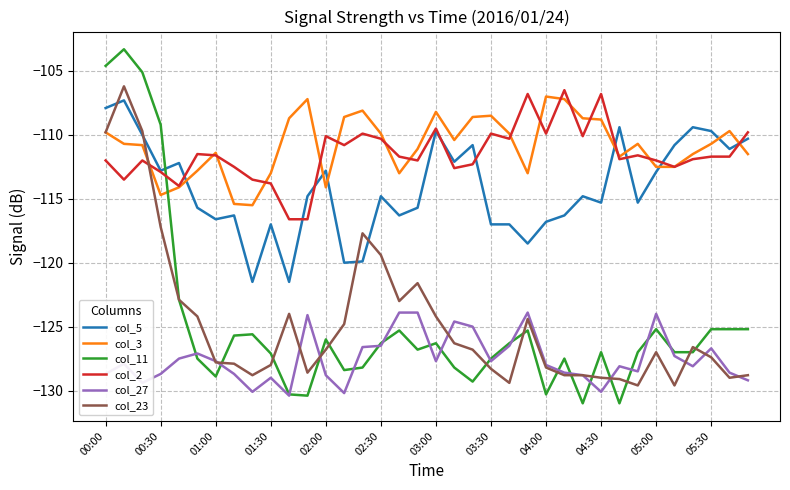

True or false: col_3 and col_27 cross at least once.

False